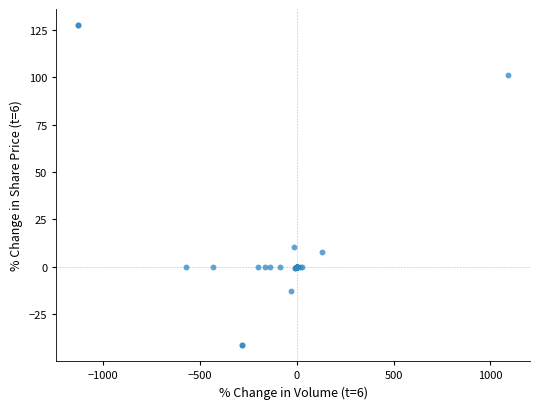

What Y value in the scatter plot is closest to 43?

10.2